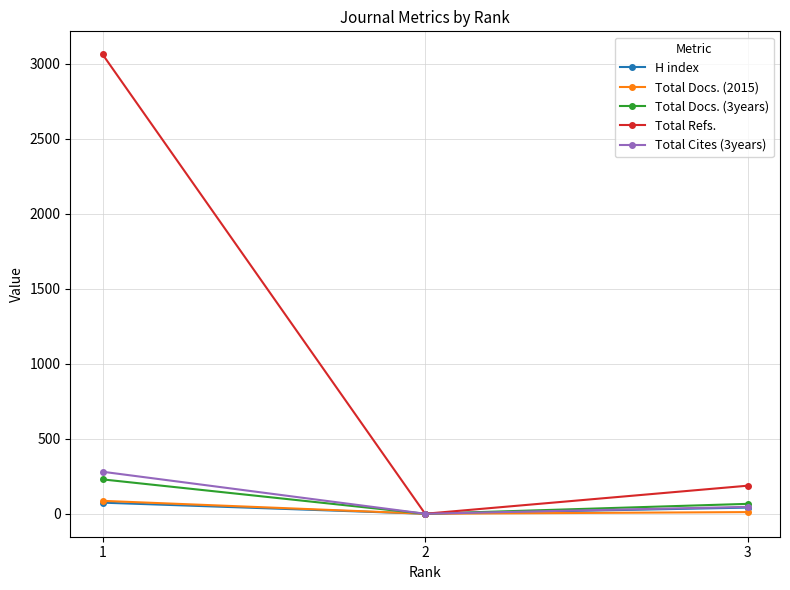

What is the difference between the maximum and minimum values in the H index series?

74